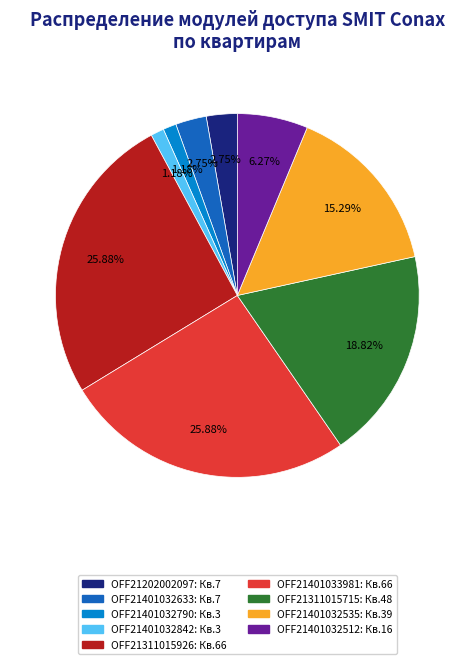

Approximately how many times larger is the value at OFF21401032790 compared to OFF21401032633?

0.4